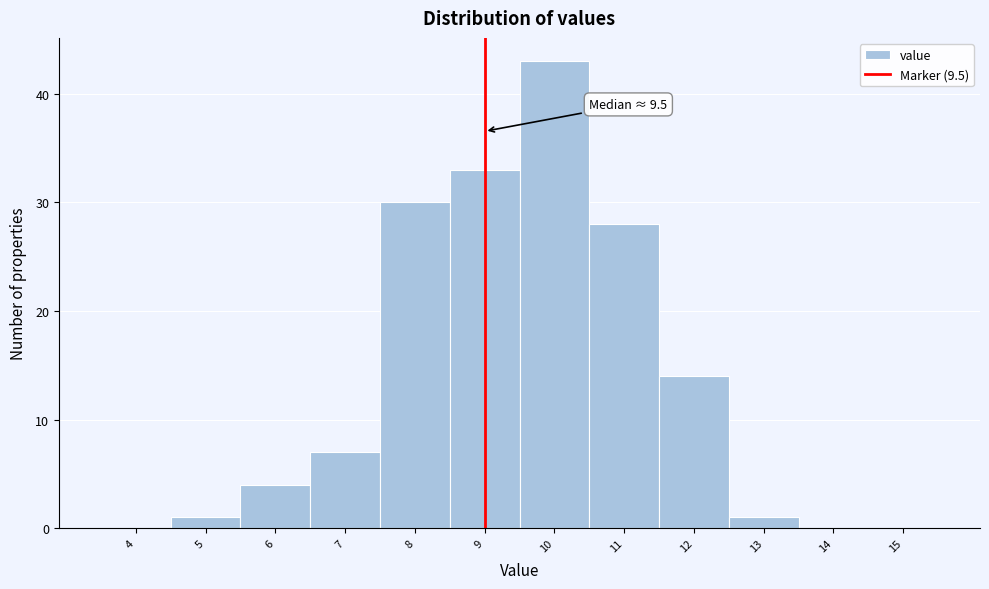

Reading left to right, list all the values displayed in this chart.

4=0	5=1	6=4	7=7	8=30	9=33	10=43	11=28	12=14	13=1	14=0	15=0